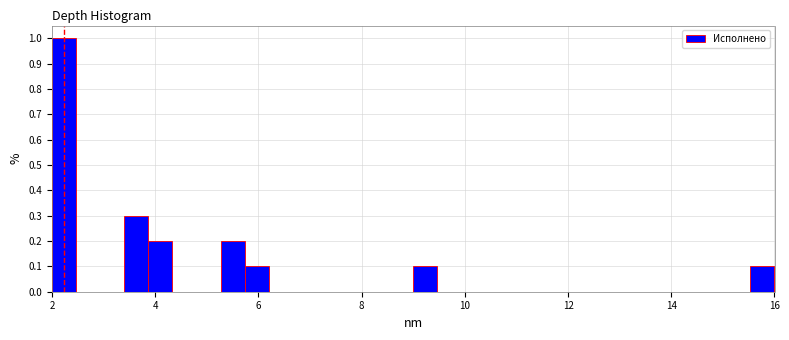

Around what value on the x-axis is the tallest bar? Give the approximate position of its centre, as read against the axis.

2.2